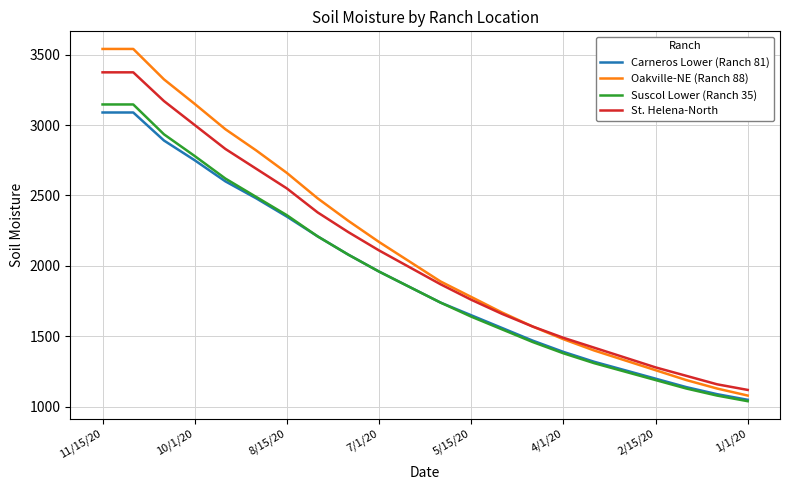

What is the average value of the Suscol Lower (Ranch 35) series?

1925